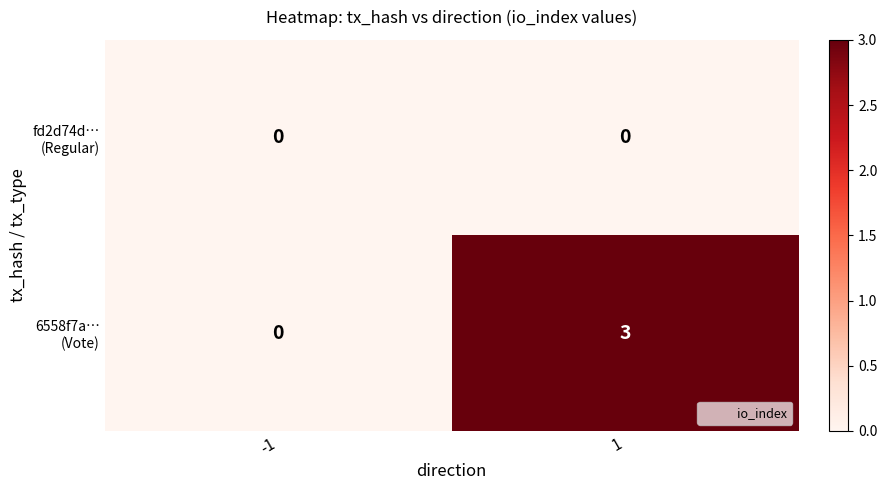

How many series are shown in this chart?

2